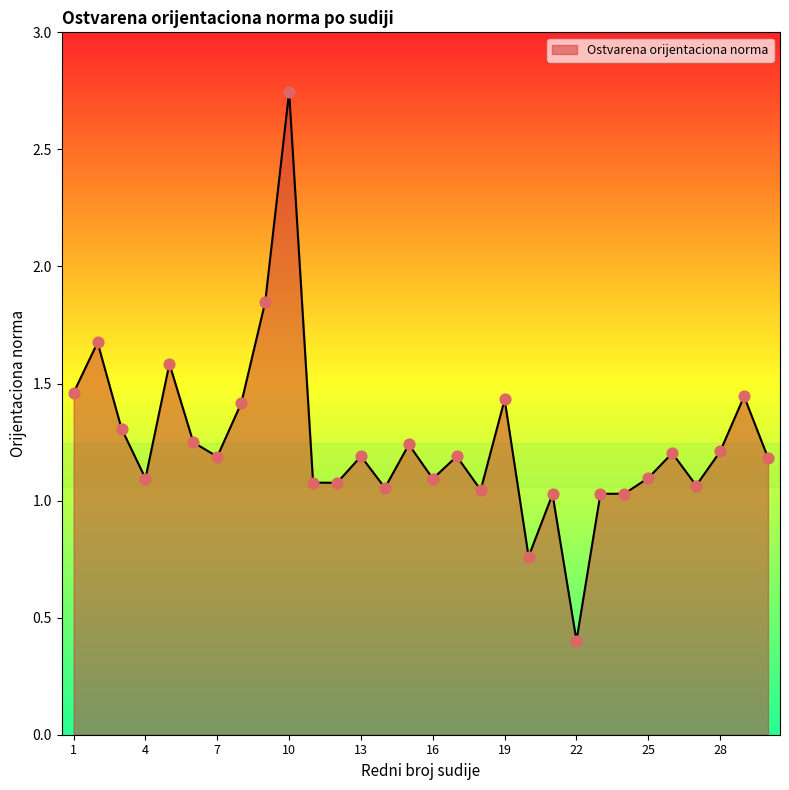

What is the smallest value displayed?

0.4